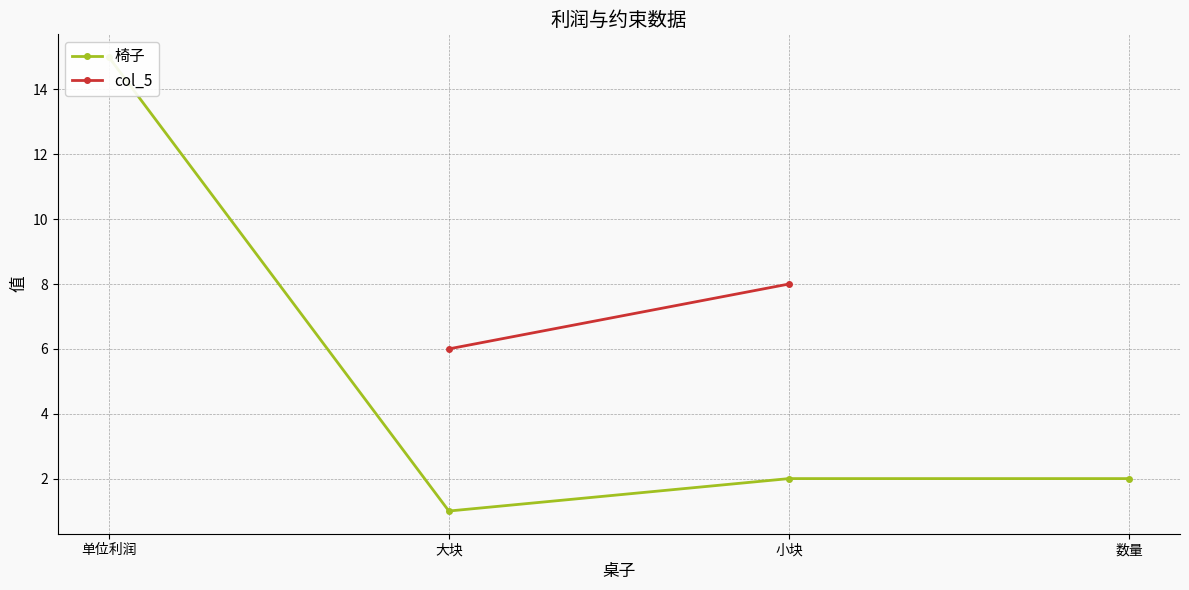

Count the number of categories in the chart.

4